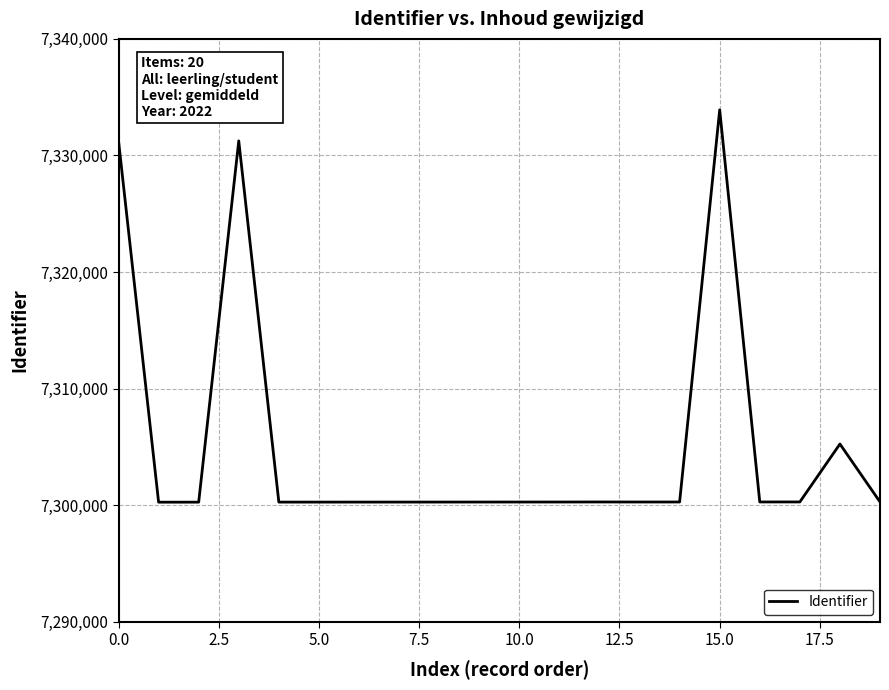

What is the minimum value shown in the chart?

7300250